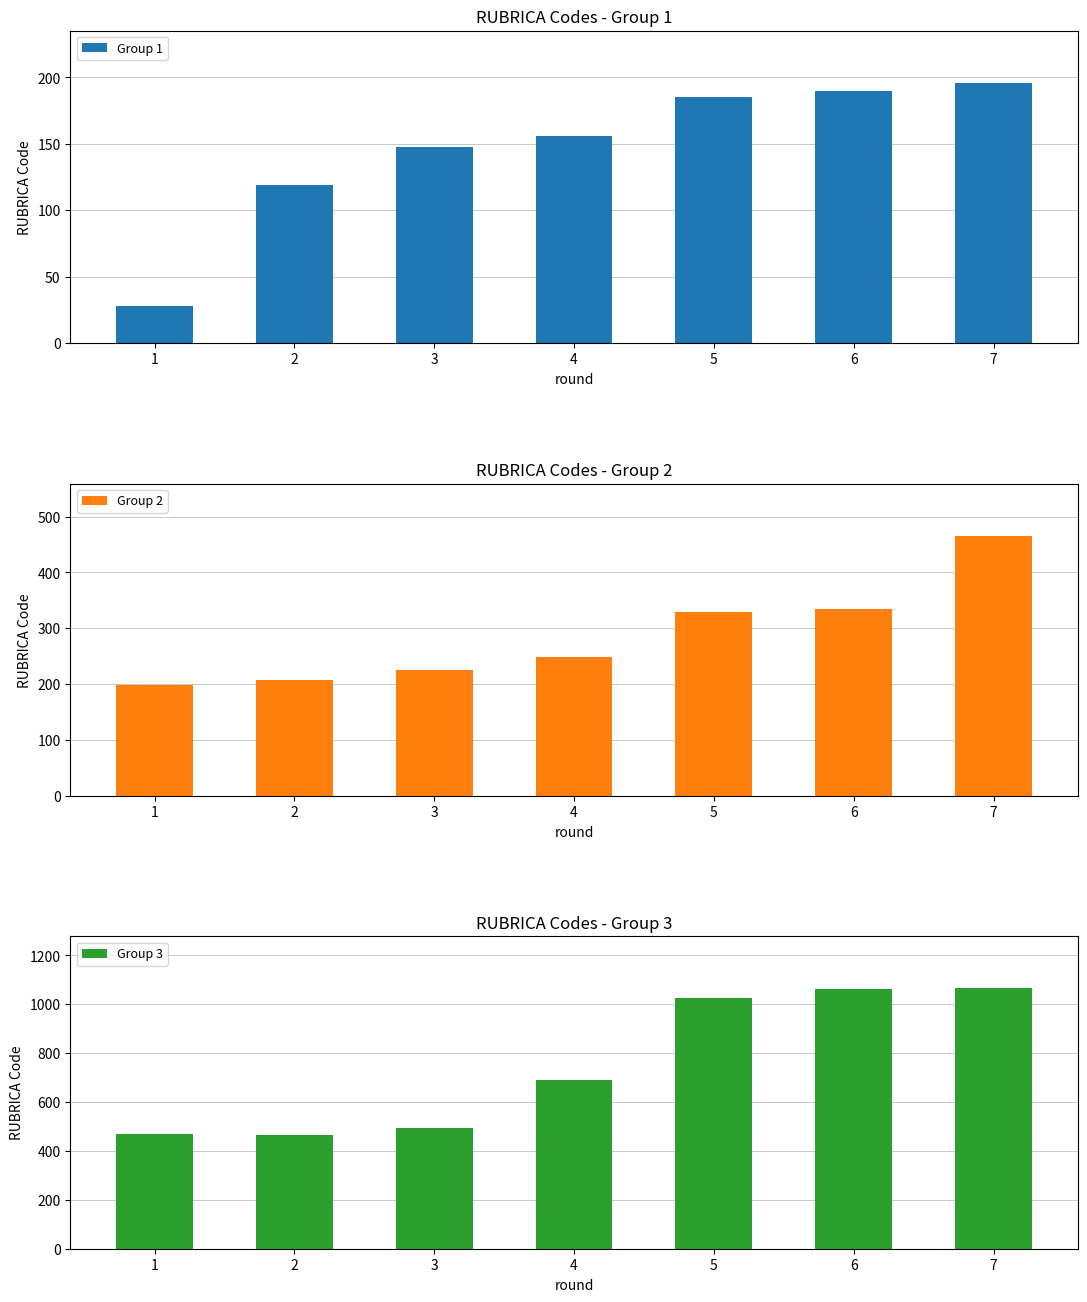

What is the value of the Group 2 bar at the 2nd from the left?

208